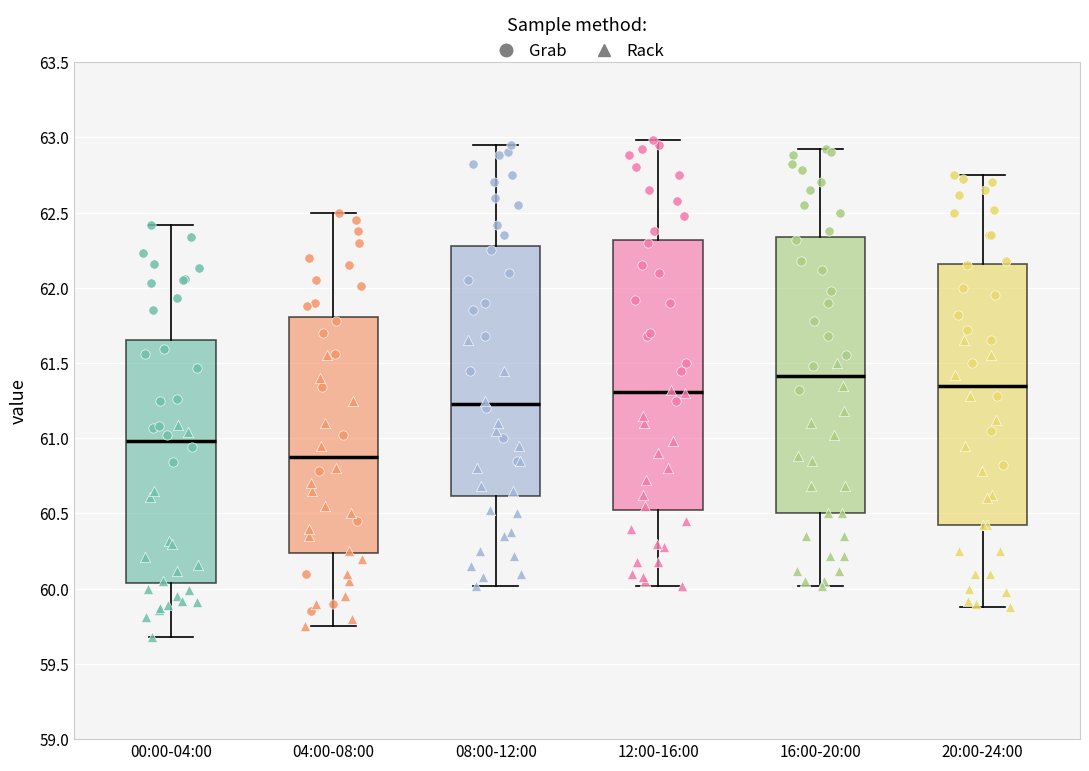

Where does the median line of the box for 16:00-20:00 sit on the y-axis? The values are not printed on the chart, so give them approximately, as read against the axis.

61.40